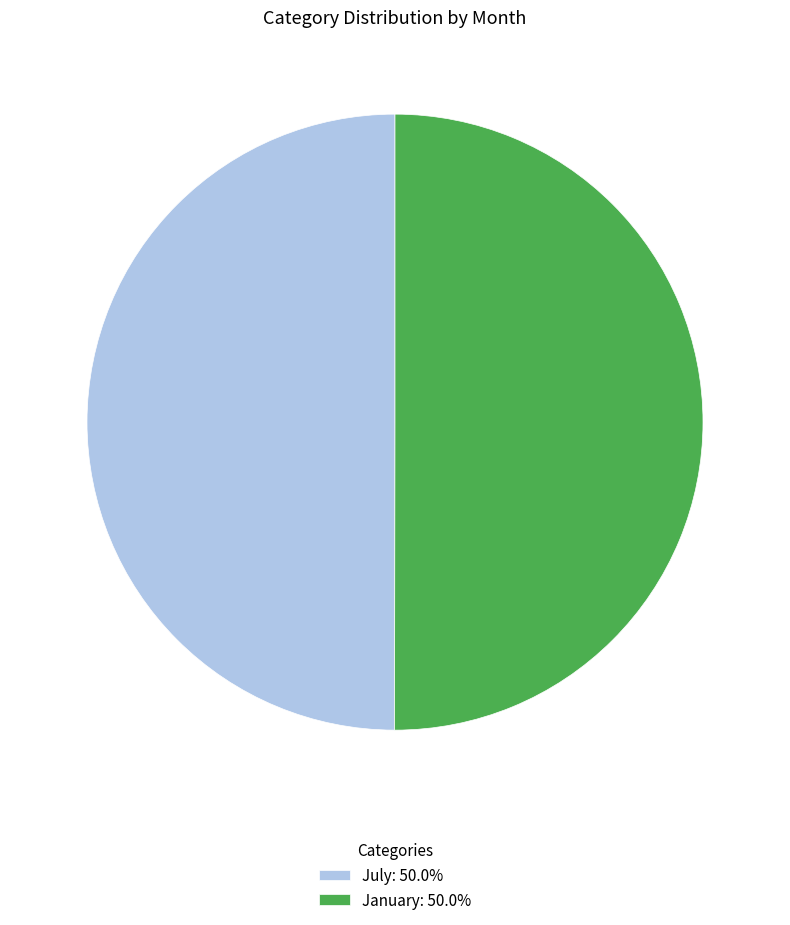

Is the sum of July: 50.0% and January: 50.0% greater than half?

Yes